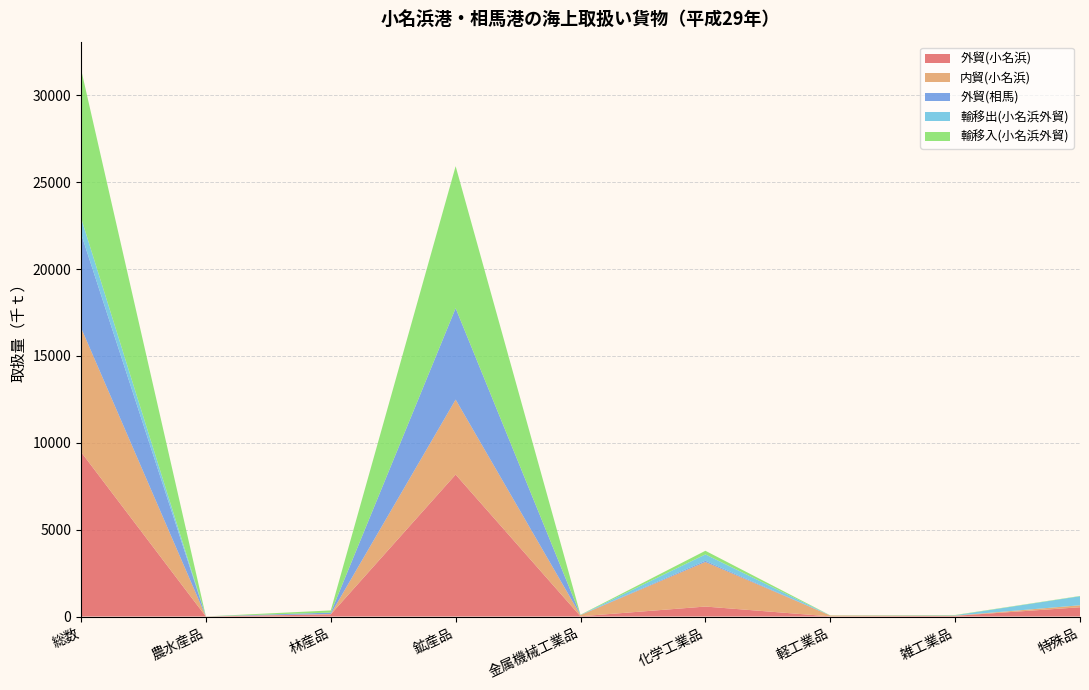

Reading left to right, what are all the values shown in this chart?

外貿(小名浜): 9471	0	126	8171	15	575	10	39	535
内貿(小名浜): 7150	7	21	4315	66	2565	50	12	114
外貿(相馬): 5415	0	79	5259	7	70	0	0	0
輸移出(小名浜外貿): 912	0	0	1	2	366	3	21	519
輸移入(小名浜外貿): 8559	0	126	8170	13	209	7	18	16